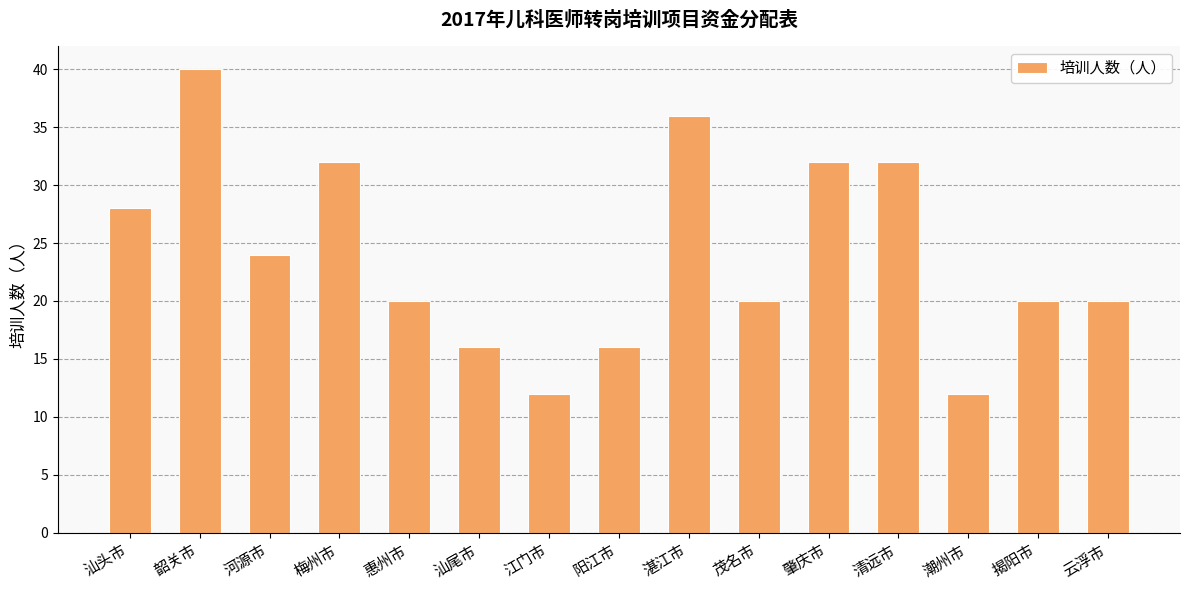

Which category has the highest value across all series?

韶关市